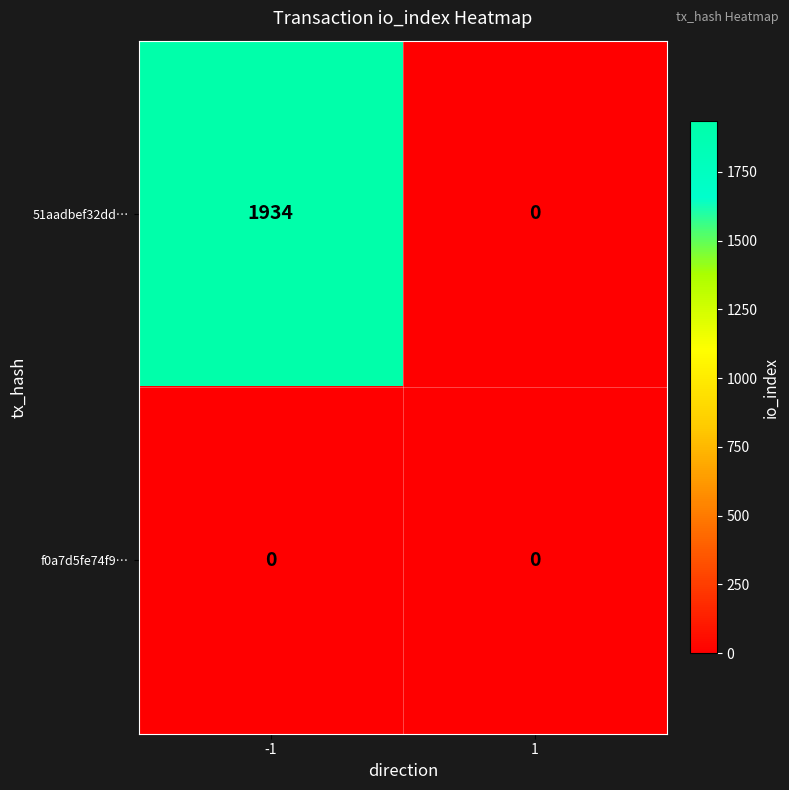

Reading left to right, extract all data points from this chart.

51aadbef32dd…: 1934	0
f0a7d5fe74f9…: 0	0